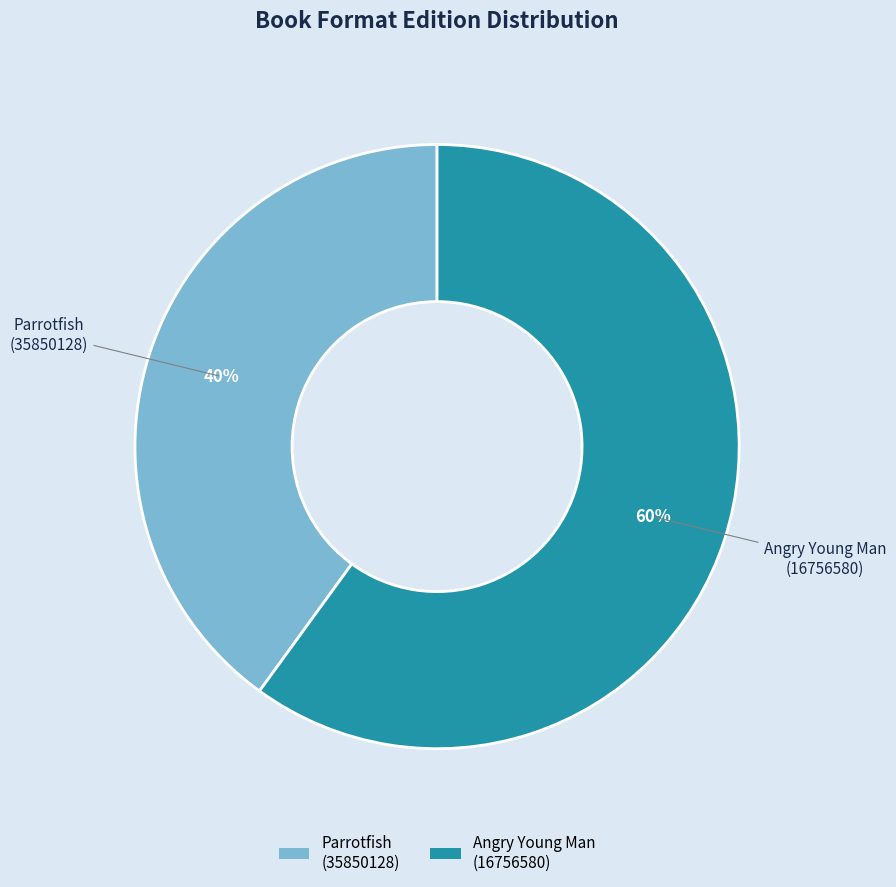

Count the number of slices in the pie.

2